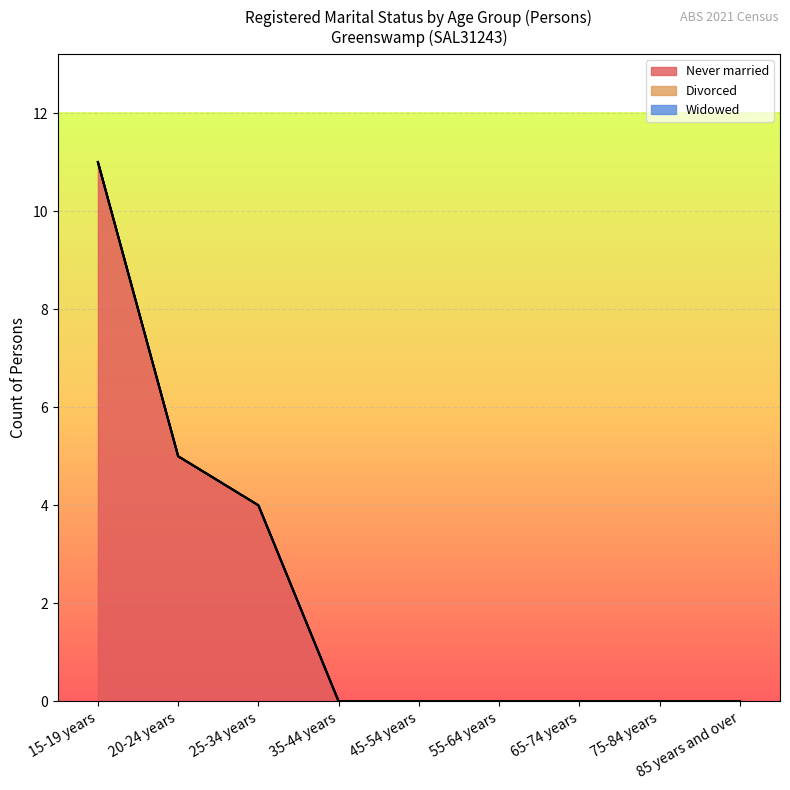

What are all the series names shown in the legend?

Never married, Divorced, Widowed